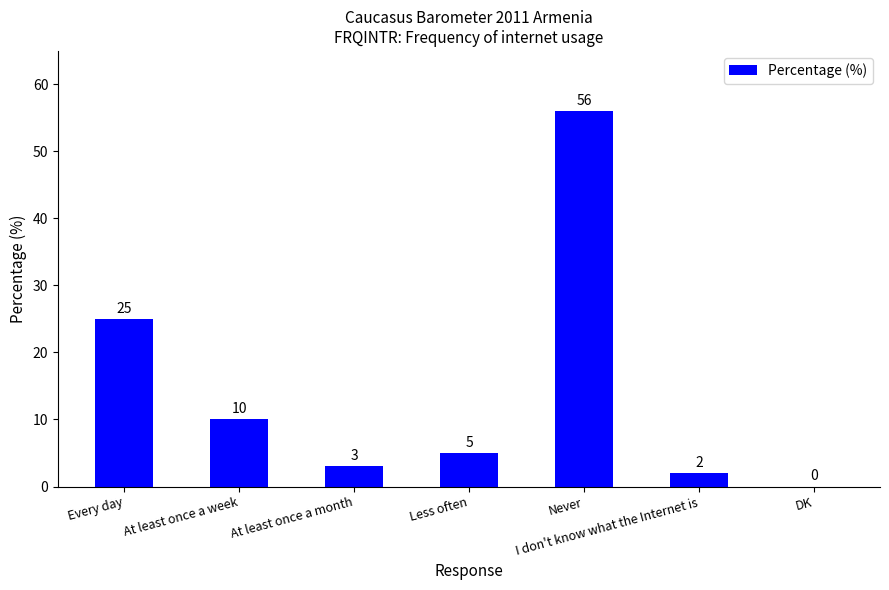

What is the maximum value shown in the chart?

56